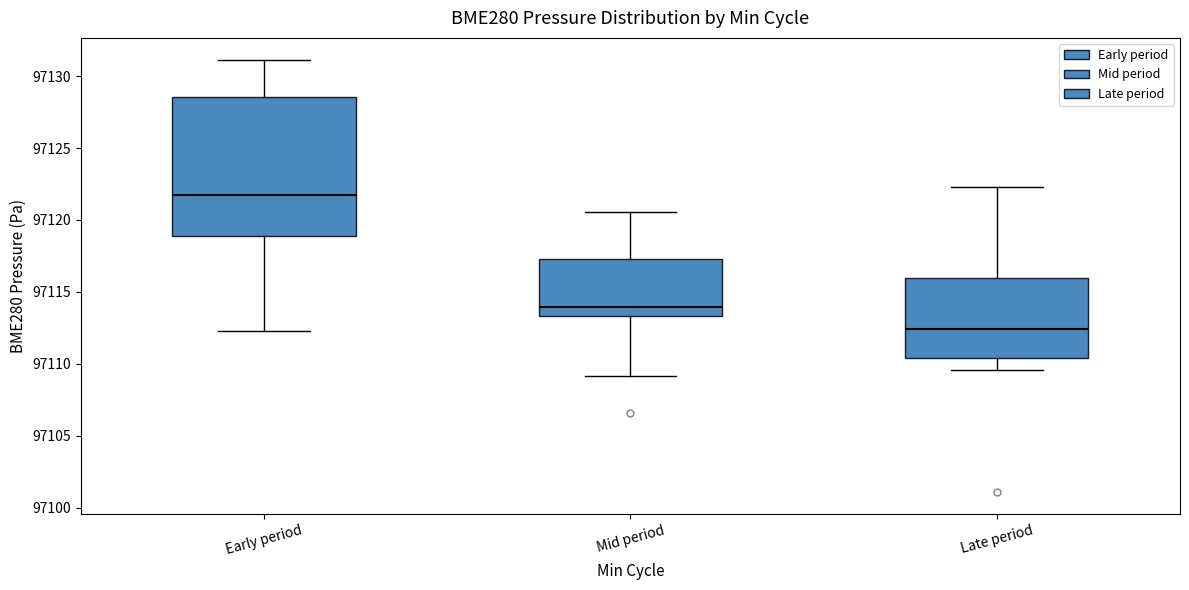

Which box is the tallest, from its lower edge to its upper edge?

Early period